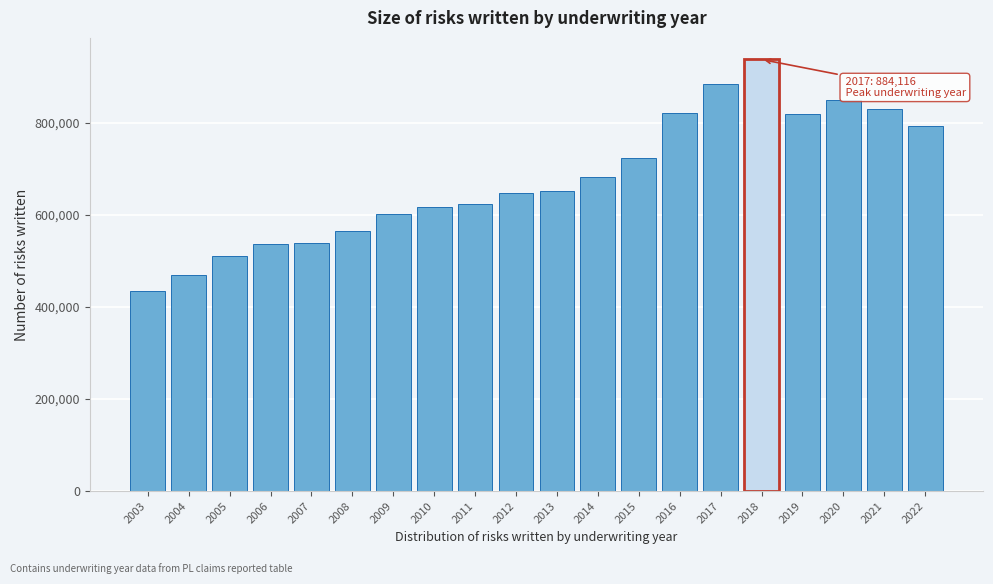

Is it true that the value at 2011 is 624715?

True